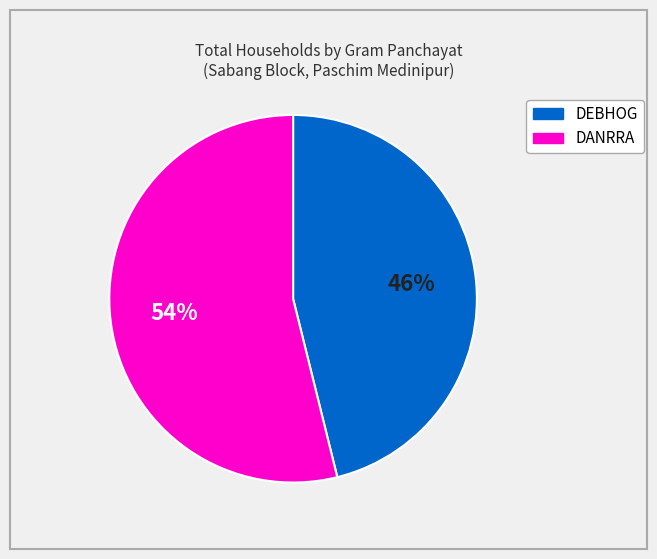

To the nearest percent, what is the average slice percentage?

50%